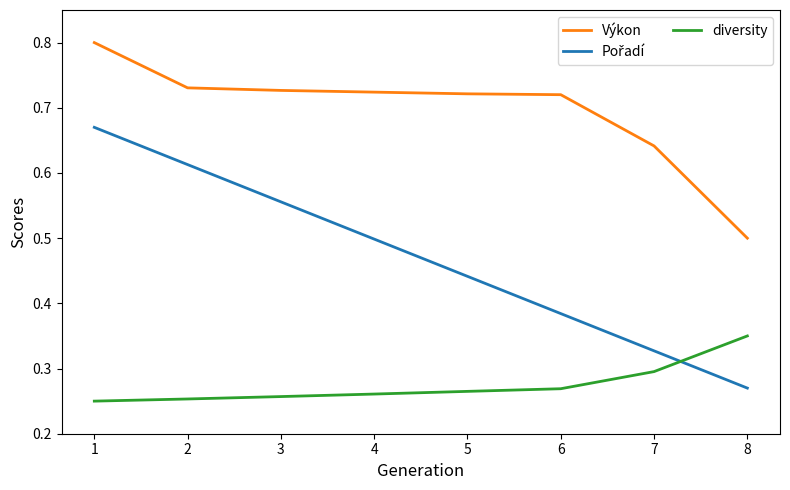

True or false: Výkon and diversity cross at least once.

False